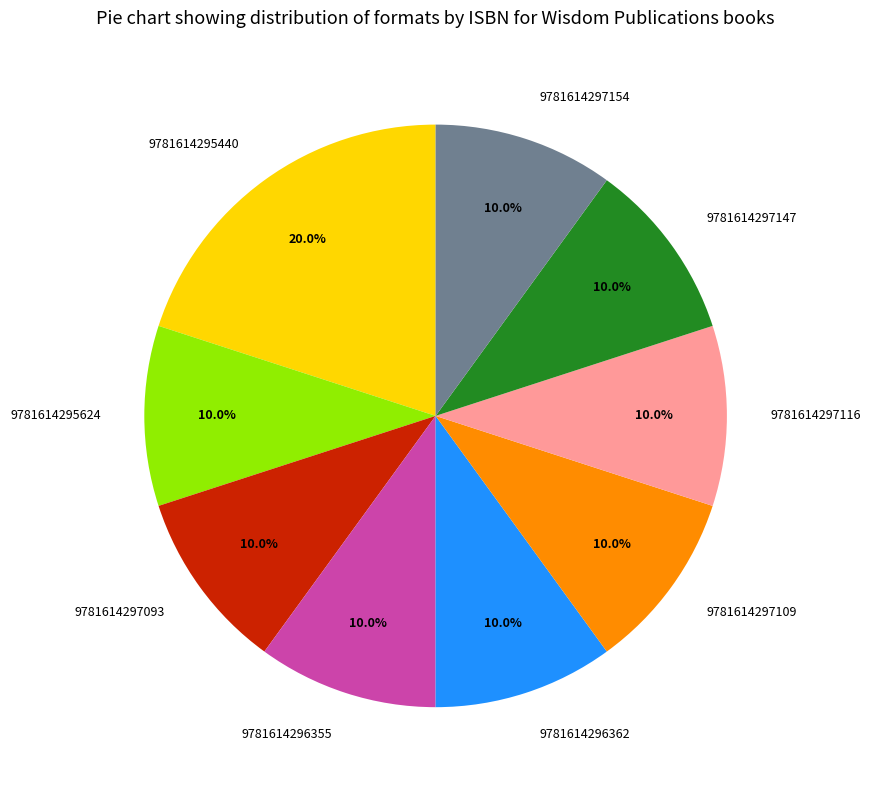

How many slices are in this pie chart?

9